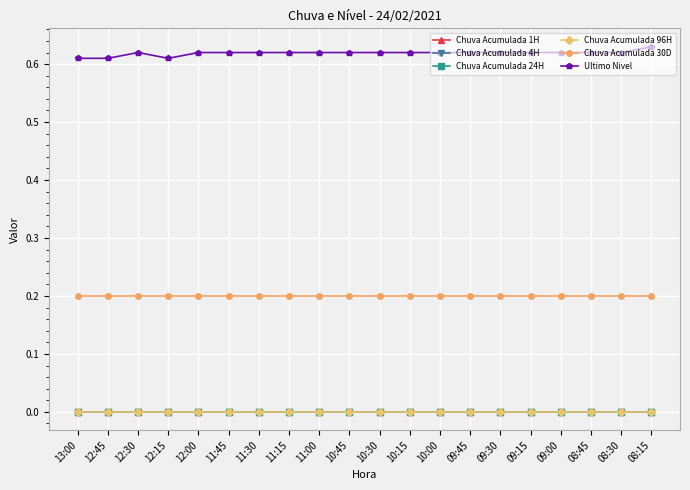

Reading left to right, transcribe all the data shown in this chart.

Chuva Acumulada 1H: 0.0	0.0	0.0	0.0	0.0	0.0	0.0	0.0	0.0	0.0	0.0	0.0	0.0	0.0	0.0	0.0	0.0	0.0	0.0	0.0
Chuva Acumulada 4H: 0.0	0.0	0.0	0.0	0.0	0.0	0.0	0.0	0.0	0.0	0.0	0.0	0.0	0.0	0.0	0.0	0.0	0.0	0.0	0.0
Chuva Acumulada 24H: 0.0	0.0	0.0	0.0	0.0	0.0	0.0	0.0	0.0	0.0	0.0	0.0	0.0	0.0	0.0	0.0	0.0	0.0	0.0	0.0
Chuva Acumulada 96H: 0.0	0.0	0.0	0.0	0.0	0.0	0.0	0.0	0.0	0.0	0.0	0.0	0.0	0.0	0.0	0.0	0.0	0.0	0.0	0.0
Chuva Acumulada 30D: 0.2	0.2	0.2	0.2	0.2	0.2	0.2	0.2	0.2	0.2	0.2	0.2	0.2	0.2	0.2	0.2	0.2	0.2	0.2	0.2
Ultimo Nivel: 0.6	0.6	0.6	0.6	0.6	0.6	0.6	0.6	0.6	0.6	0.6	0.6	0.6	0.6	0.6	0.6	0.6	0.6	0.6	0.6